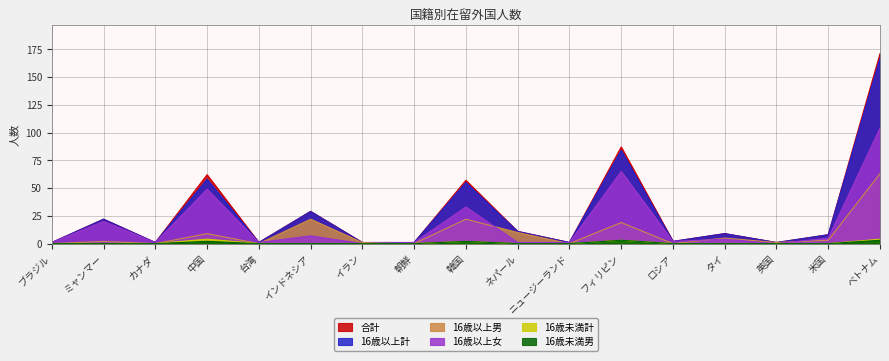

What is the highest value of the 合計 series?

171